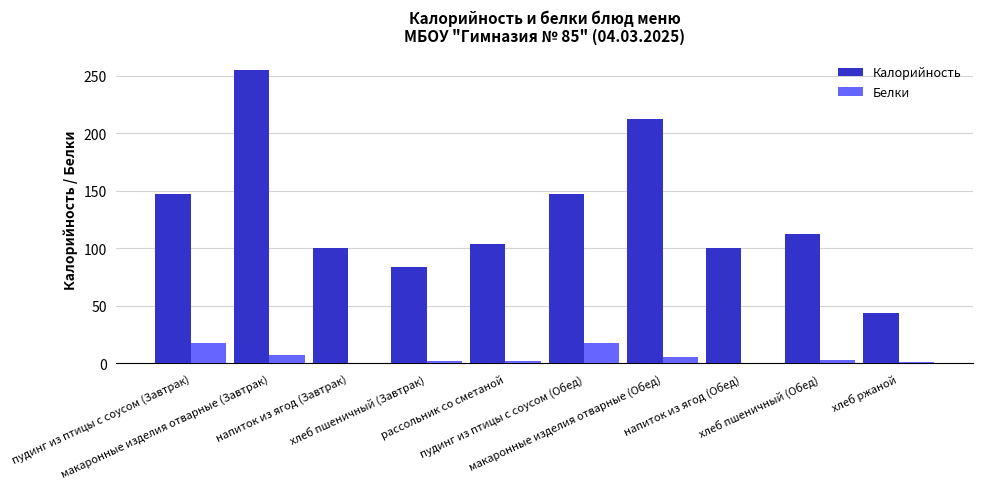

Which series has the largest total across all categories?

Калорийность